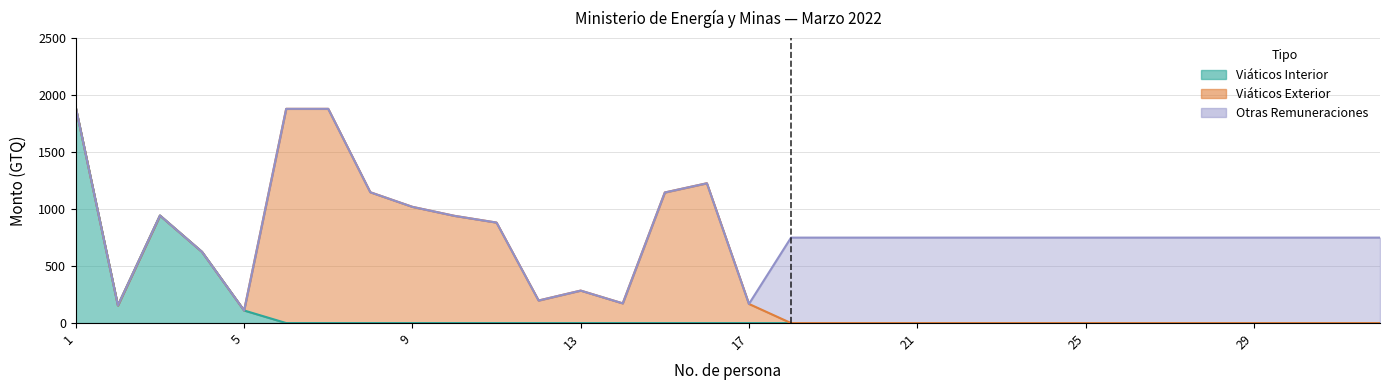

What is the value of the Viáticos Exterior point at the 9th from the left?

1020.0